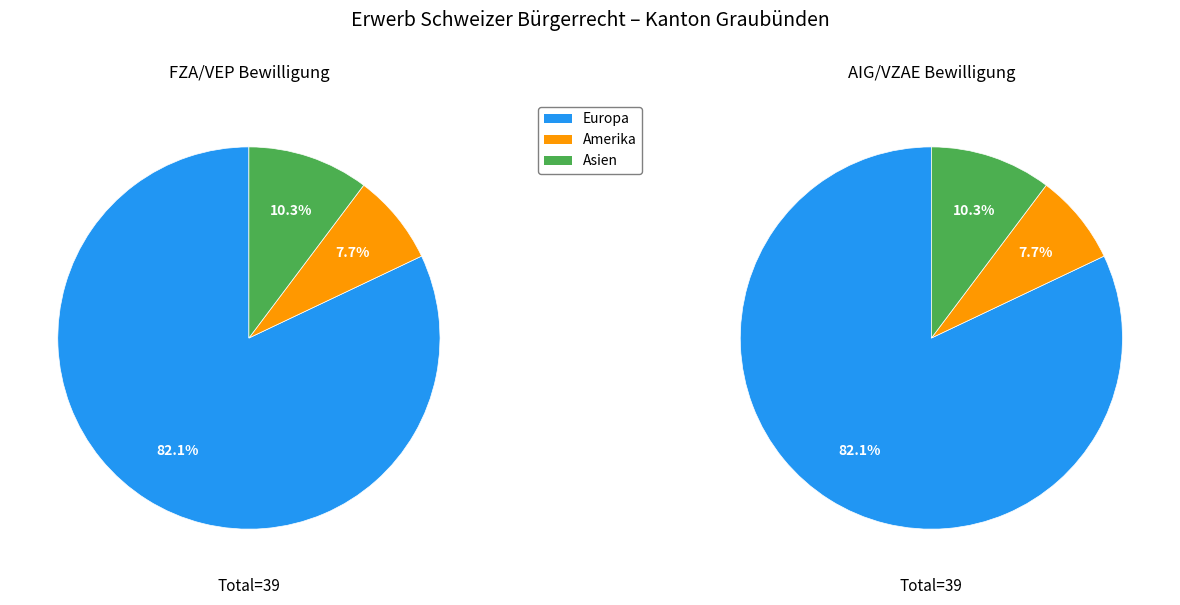

Which series has the largest range (max minus min)?

FZA/VEP